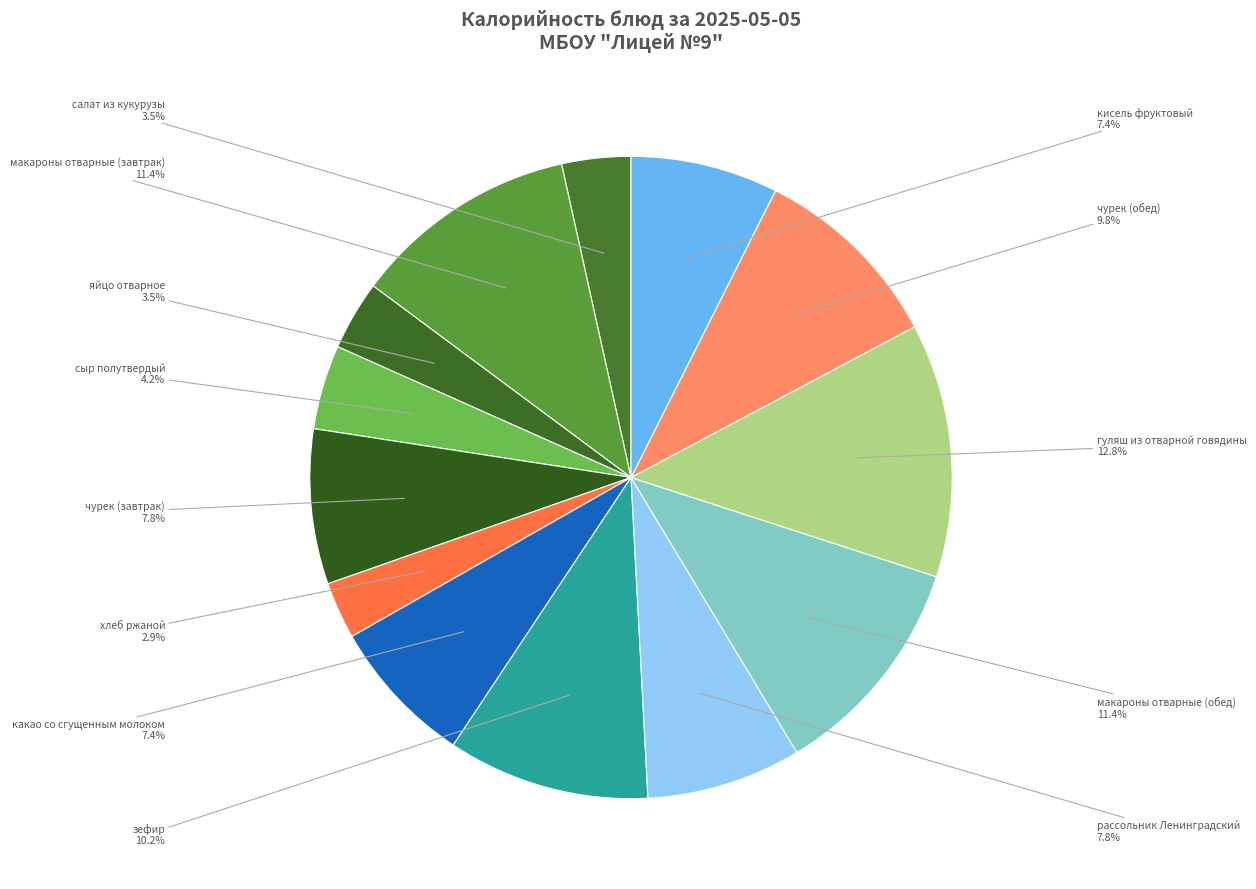

Count the number of slices in the pie.

13